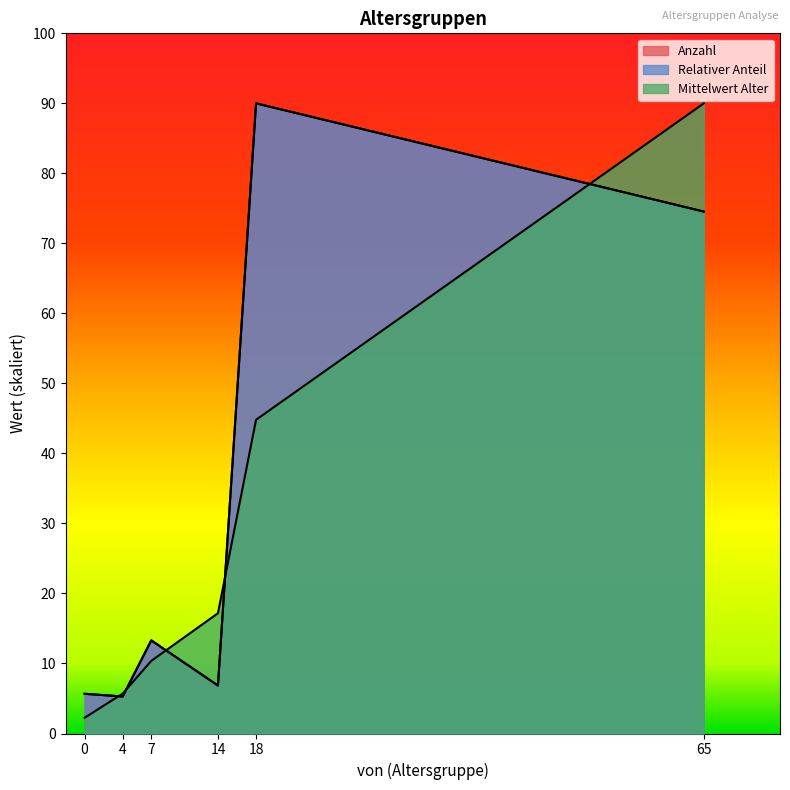

The value of Mittelwert Alter at 0 is 19.2. True or false?

False